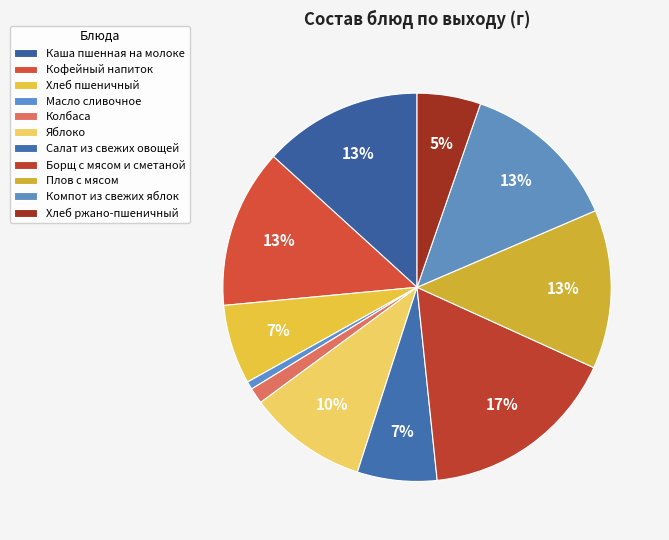

Approximately how many times larger is the value at Кофейный напиток compared to Салат из свежих овощей?

2.0